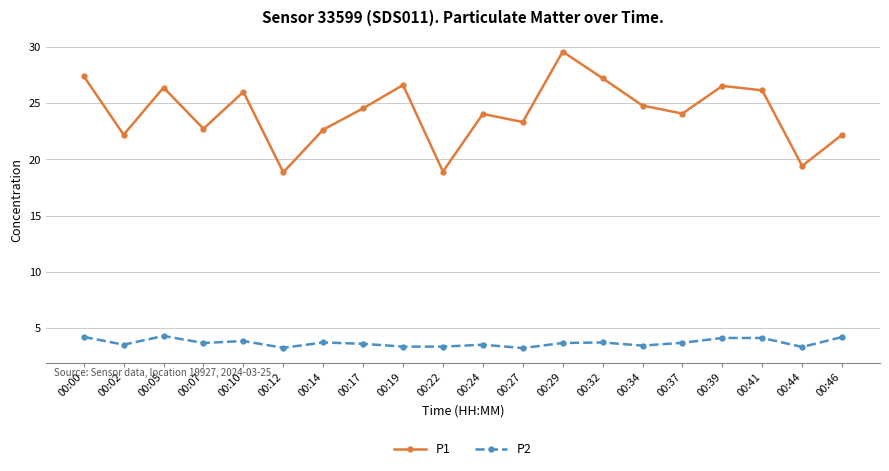

Which series has the largest range (max minus min)?

P1